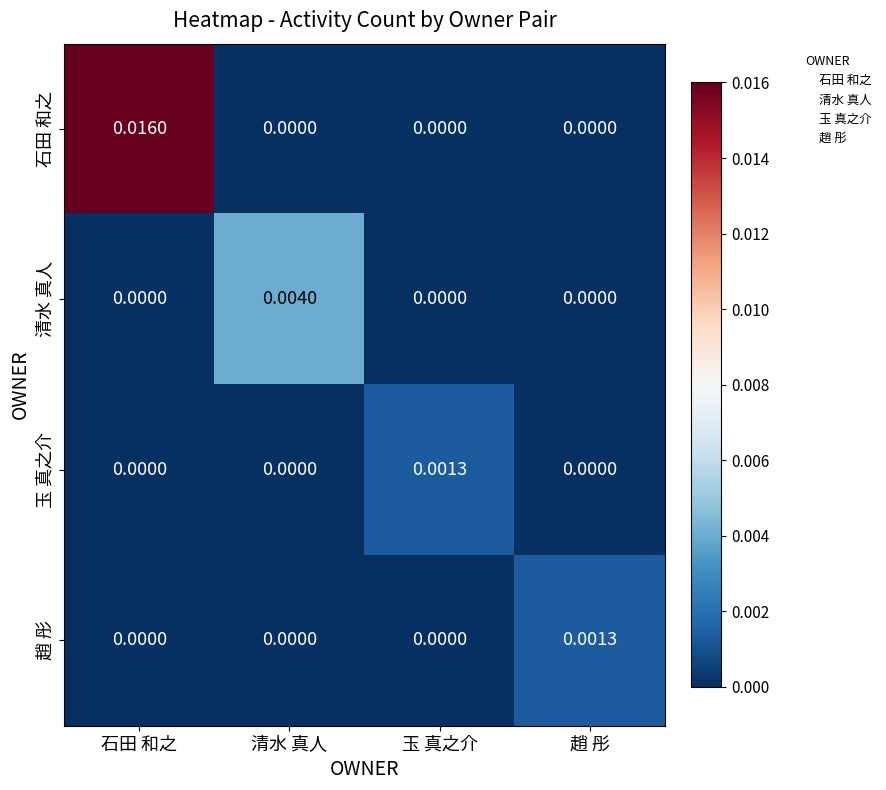

Which series has the largest range (max minus min)?

石田 和之